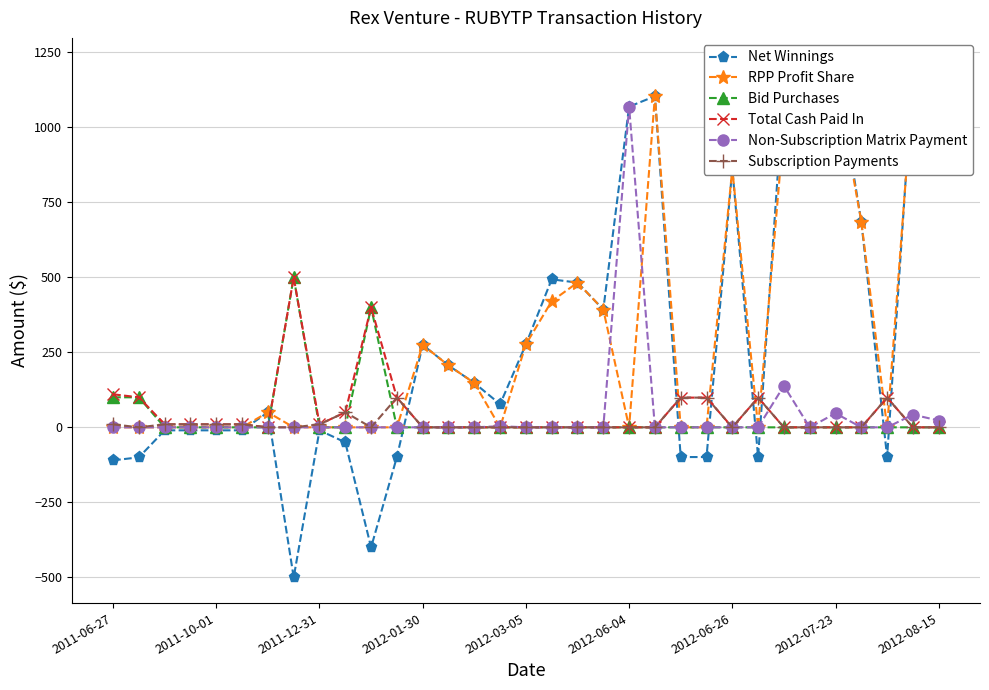

What is the value of the Net Winnings point at the 6th from the left?

-10.0